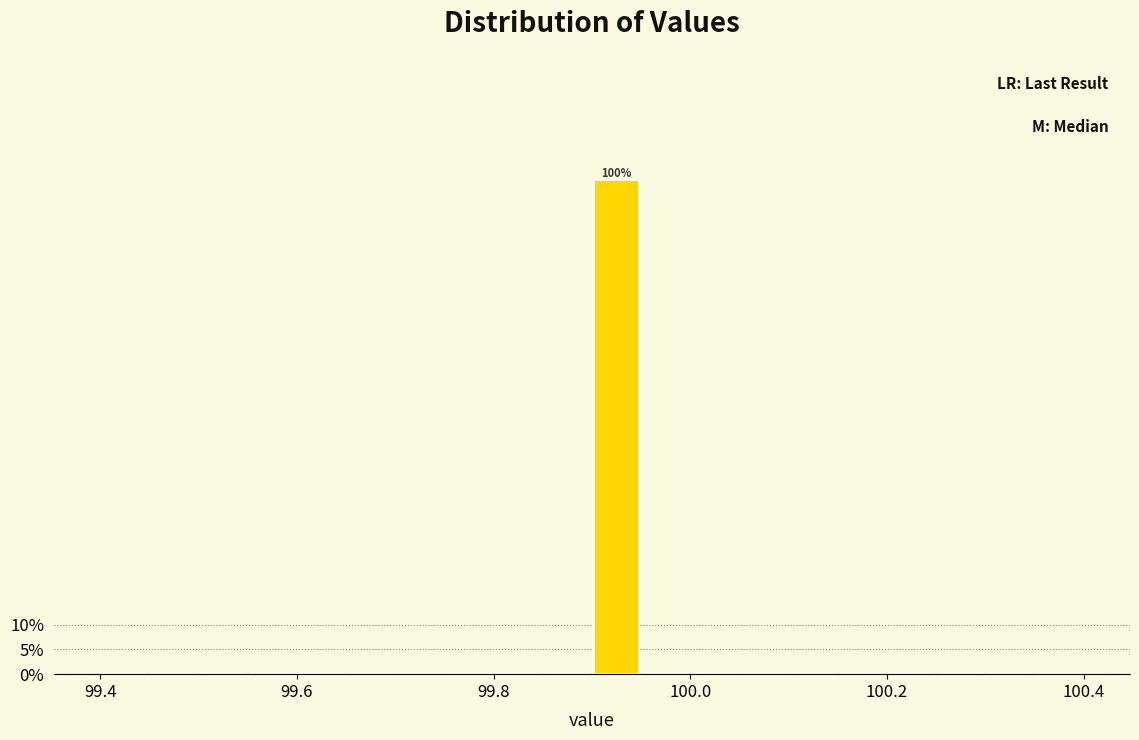

Around what value on the x-axis is the tallest bar? Give the approximate position of its centre, as read against the axis.

99.92